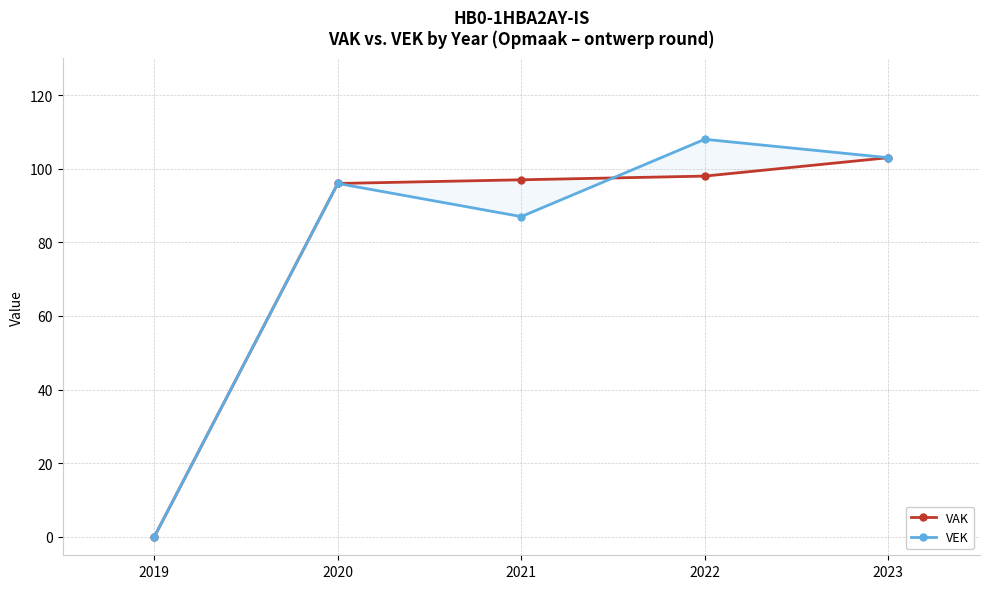

In VEK, how many points are lower than both neighbors (excluding endpoints)?

1